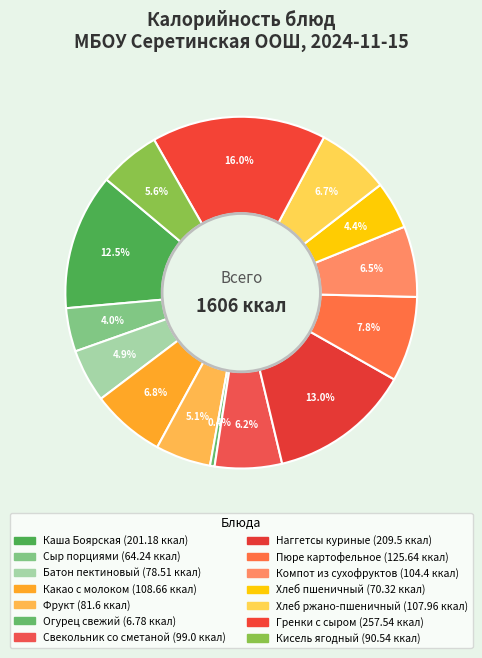

Is there a majority slice in this chart?

No